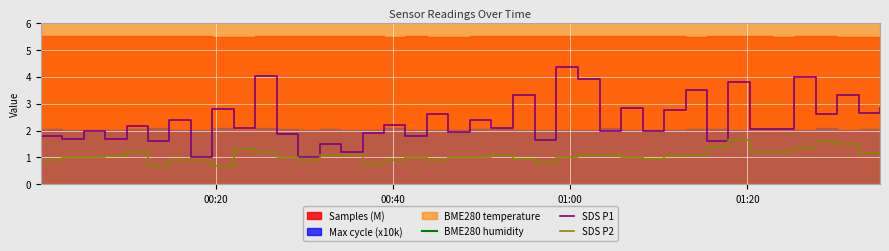

What is the minimum value shown in the chart?

0.7